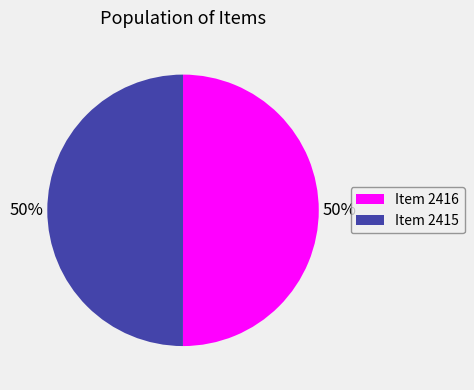

To the nearest percent, what portion does Item 2416 represent?

50%